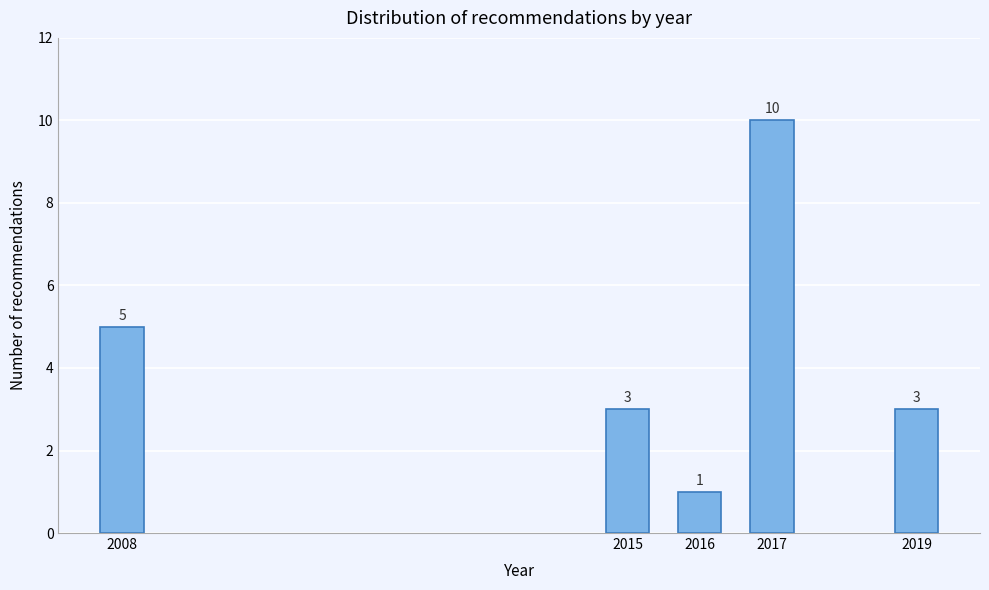

Reading right to left, what are all the values shown in this chart?

3	10	1	3	5